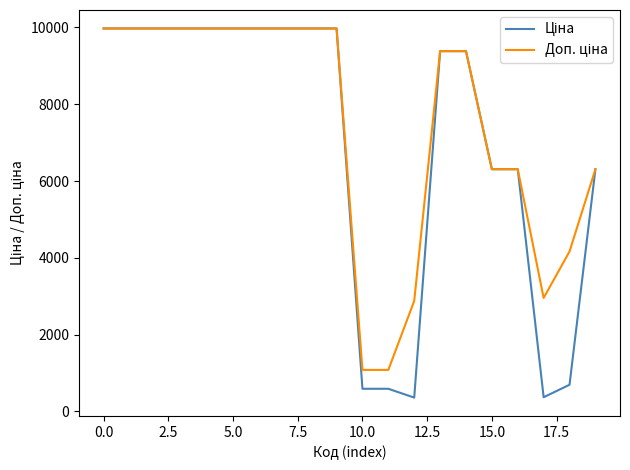

What is the maximum value shown in the chart?

9975.0